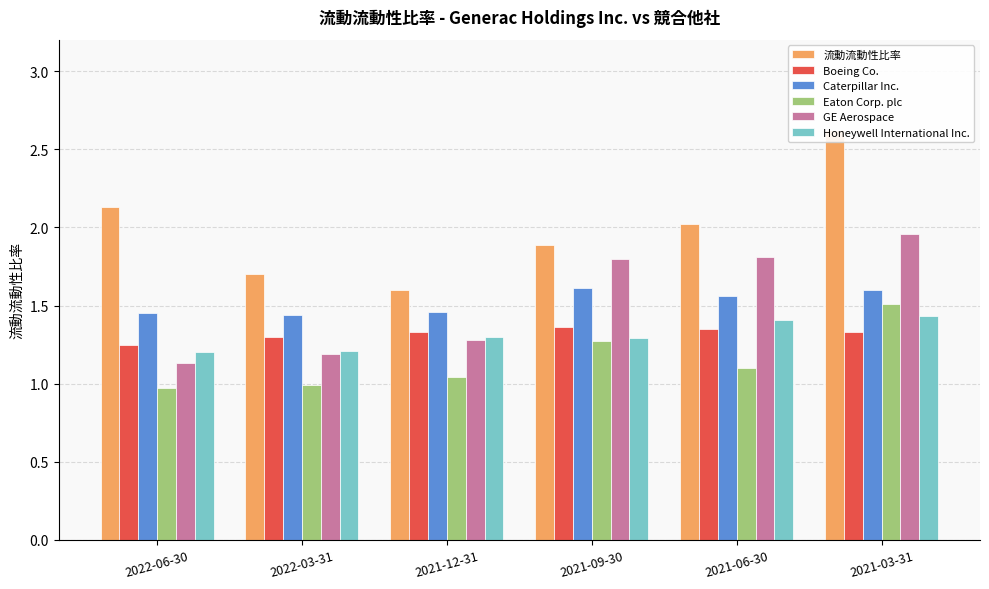

How many data points in Eaton Corp. plc are less than 1?

2